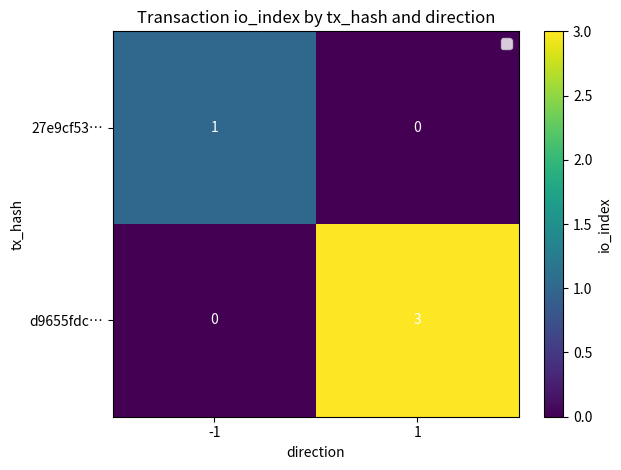

Reading left to right, extract all data points from this chart.

27e9cf53…: 1	0
d9655fdc…: 0	3